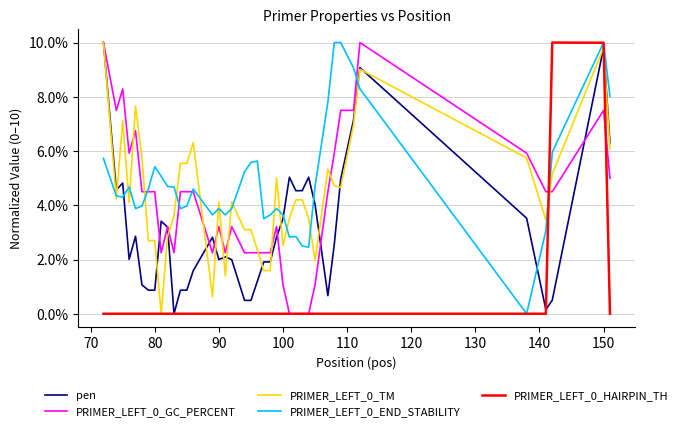

Which series has the largest total across all categories?

PRIMER_LEFT_0_END_STABILITY